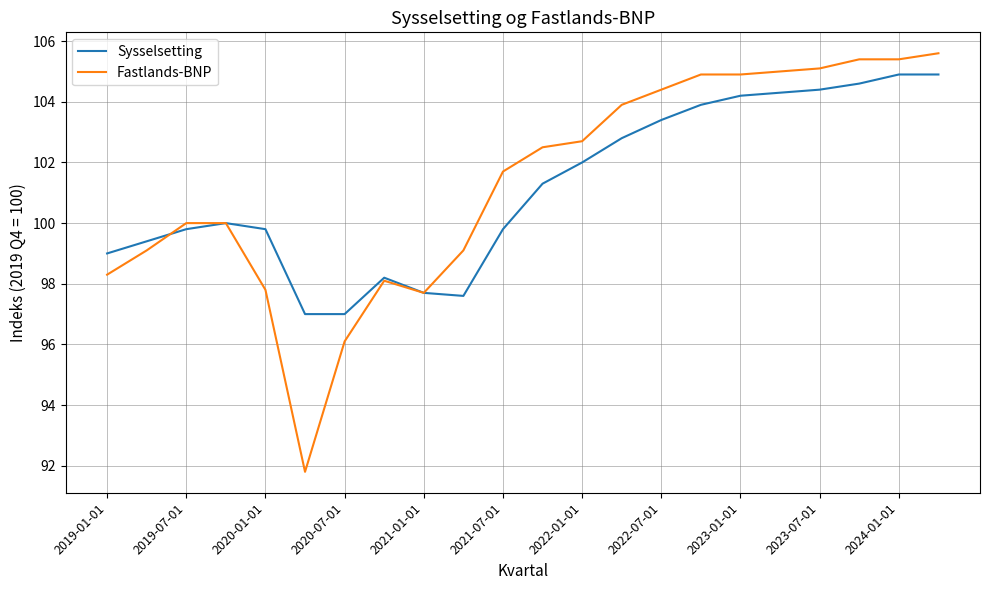

Reading left to right, transcribe all the data shown in this chart.

Sysselsetting: 99.0	99.4	99.8	100.0	99.8	97.0	97.0	98.2	97.7	97.6	99.8	101.3	102.0	102.8	103.4	103.9	104.2	104.3	104.4	104.6	104.9	104.9
Fastlands-BNP: 98.3	99.1	100.0	100.0	97.8	91.8	96.1	98.1	97.7	99.1	101.7	102.5	102.7	103.9	104.4	104.9	104.9	105.0	105.1	105.4	105.4	105.6